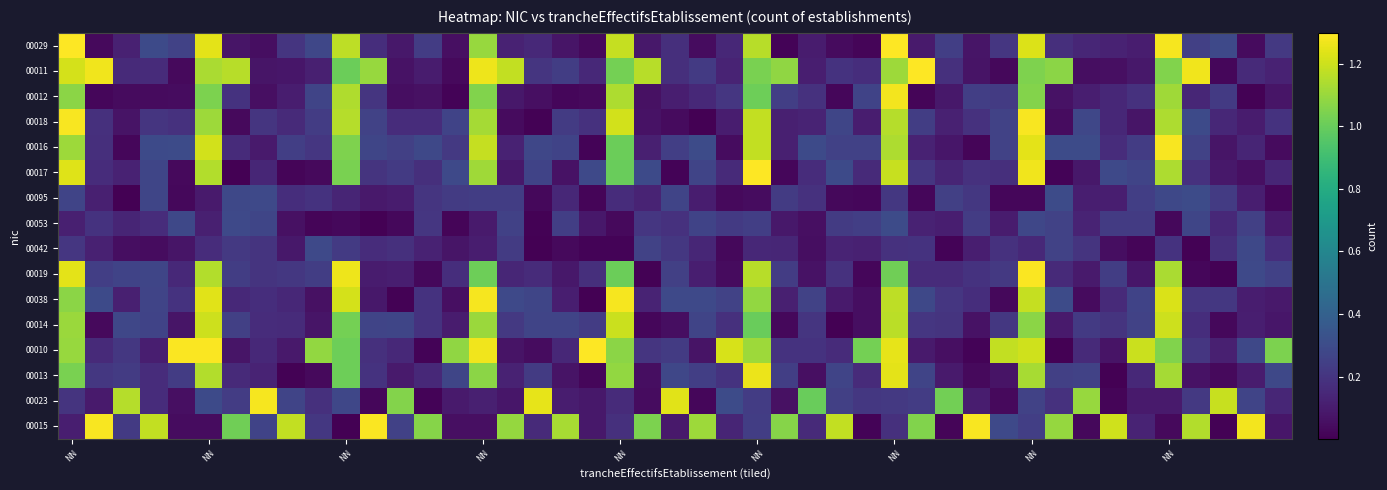

At which label is 00023 closest to 0?

NN